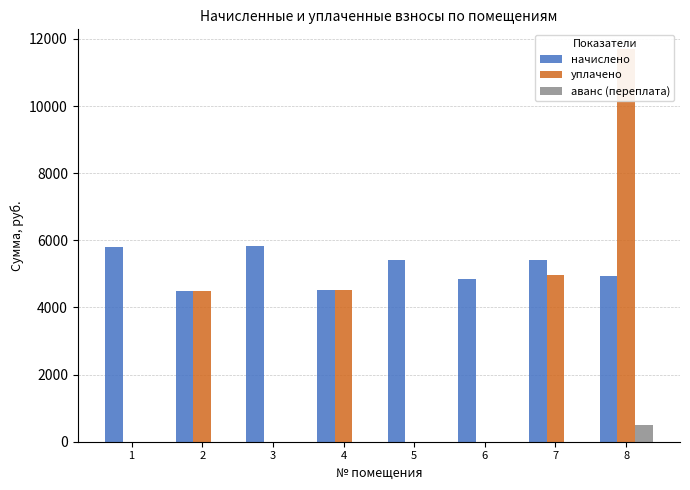

Is it true that аванс (переплата) equals 0.0 at 5?

True